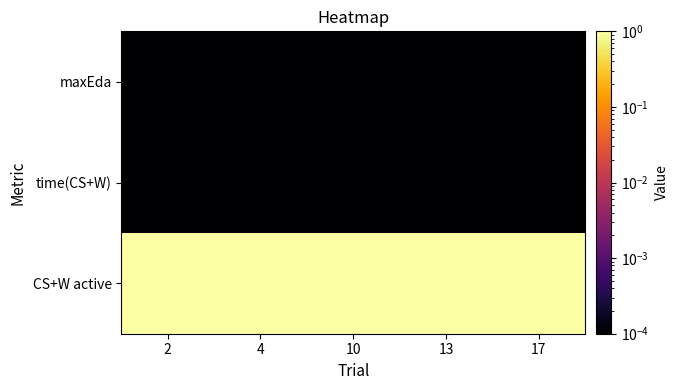

Reading left to right, transcribe all the data shown in this chart.

maxEda: 2=0.0	4=0.0	10=0.0	13=0.0	17=0.0
time(CS+W): 2=0.0	4=0.0	10=0.0	13=0.0	17=0.0
CS+W active: 2=1.0	4=1.0	10=1.0	13=1.0	17=1.0